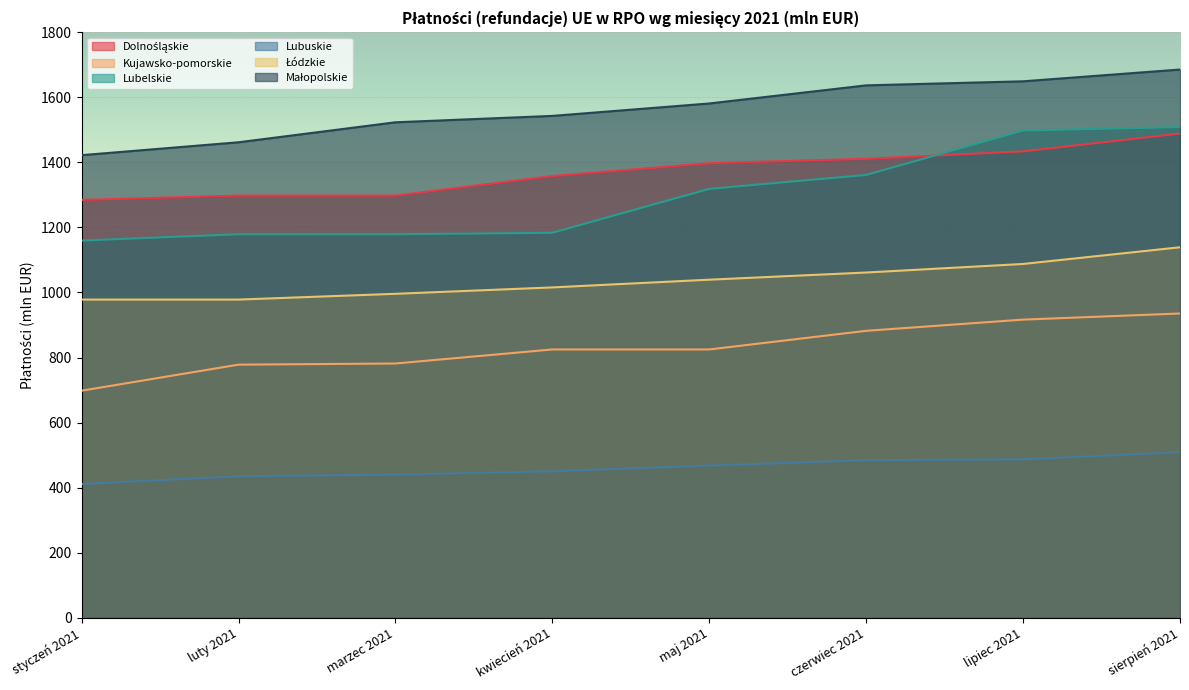

How many values in the Łódzkie series are below 1039?

4